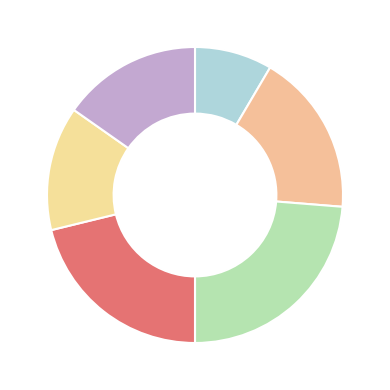

Is there a majority slice in this chart?

No